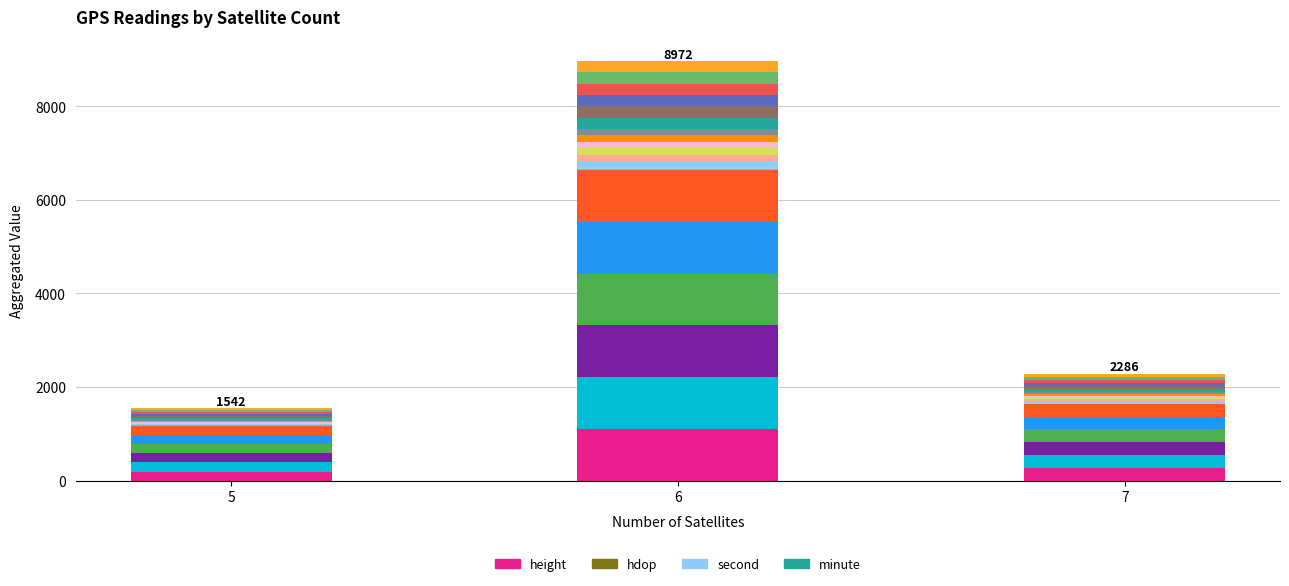

What is the difference between the maximum and minimum values in the hdop series?

7.5